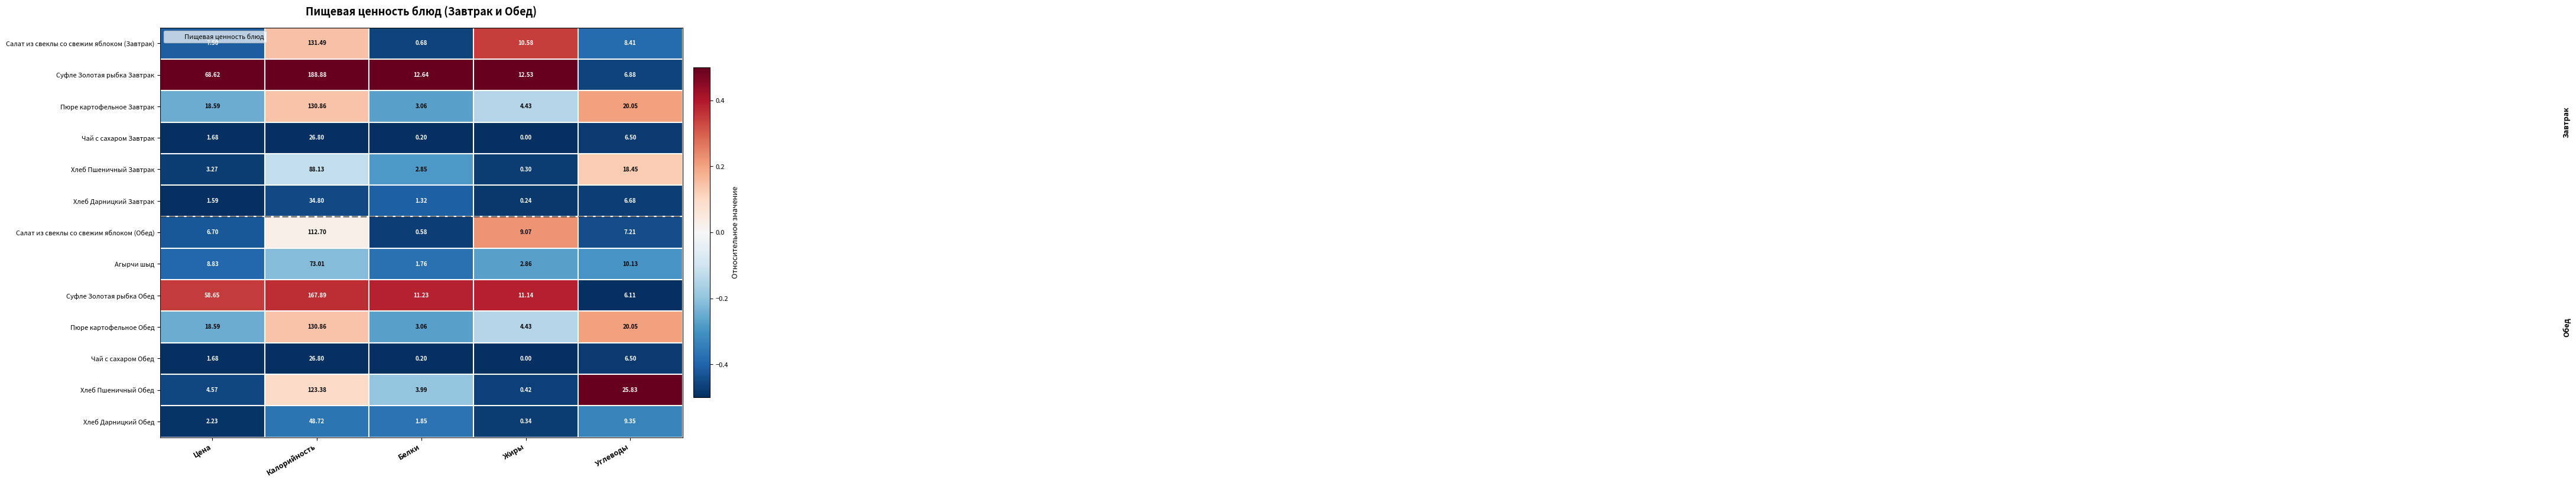

What is the difference between the highest and lowest values at Белки?

12.4